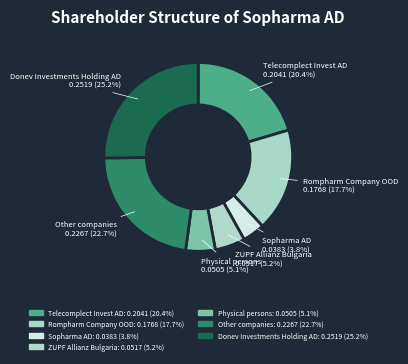

To the nearest percent, what percentage of the pie is Donev Investments Holding AD?

25%